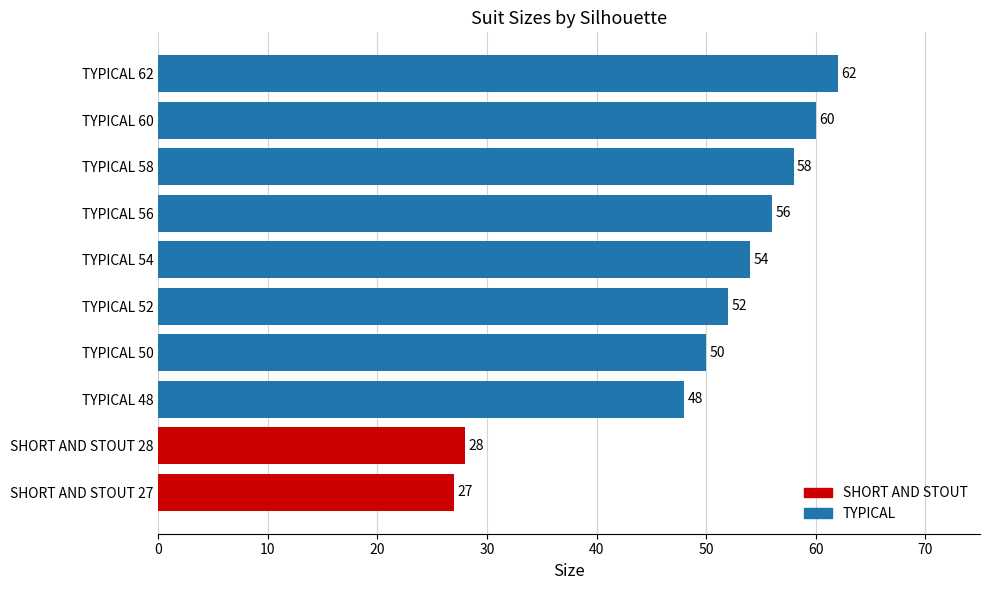

What is the ratio of the value at TYPICAL 48 to the value at SHORT AND STOUT 28?

1.7